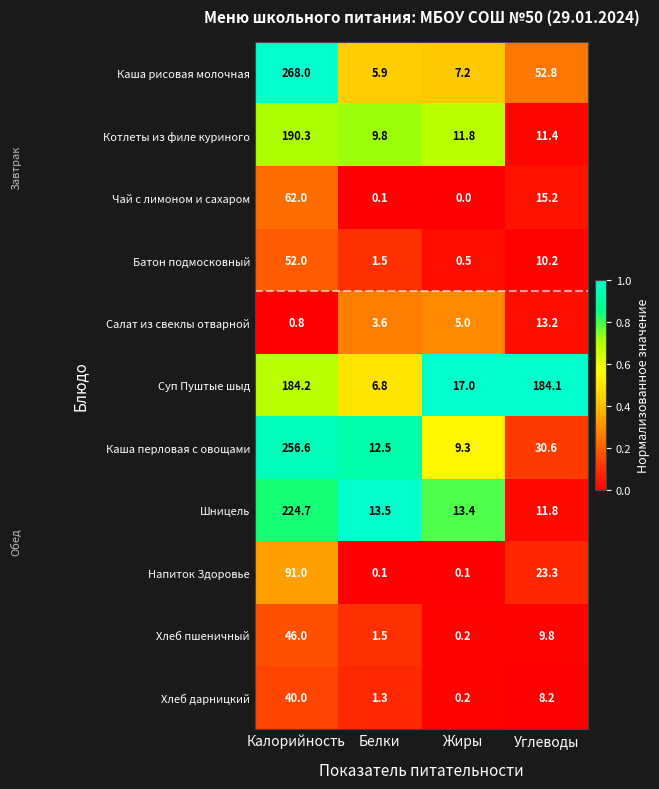

What is the total value across all series at Жиры?

64.7